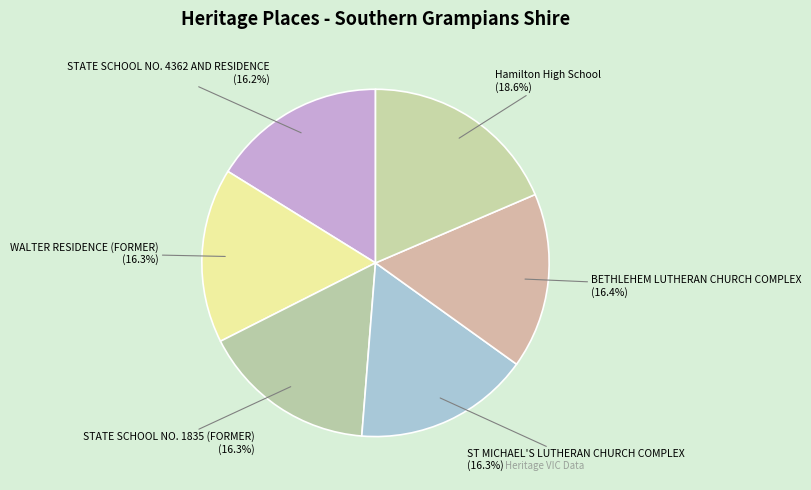

Count the number of slices in the pie.

6